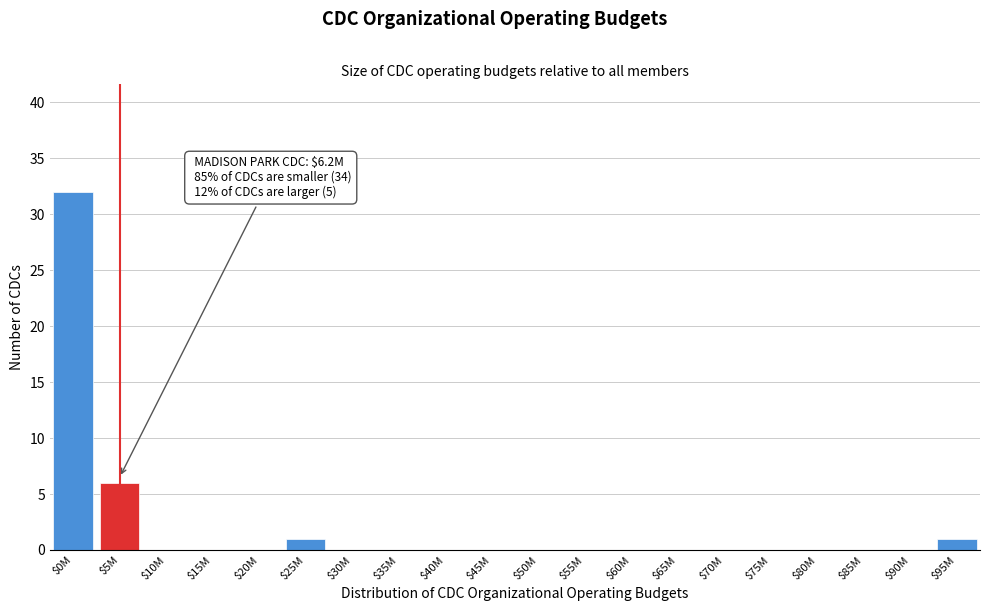

True or false: the data shows 17 at $85M.

False